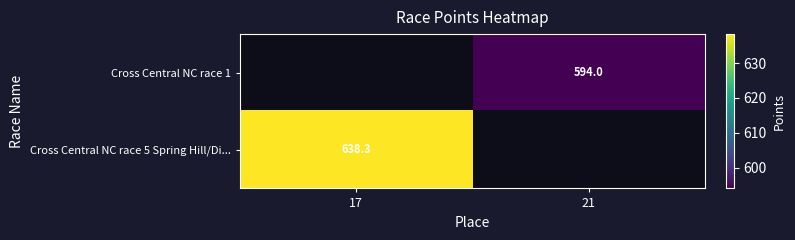

Is it true that Cross Central NC race 5 Spring Hill/Di... equals 638.3 at 17?

True